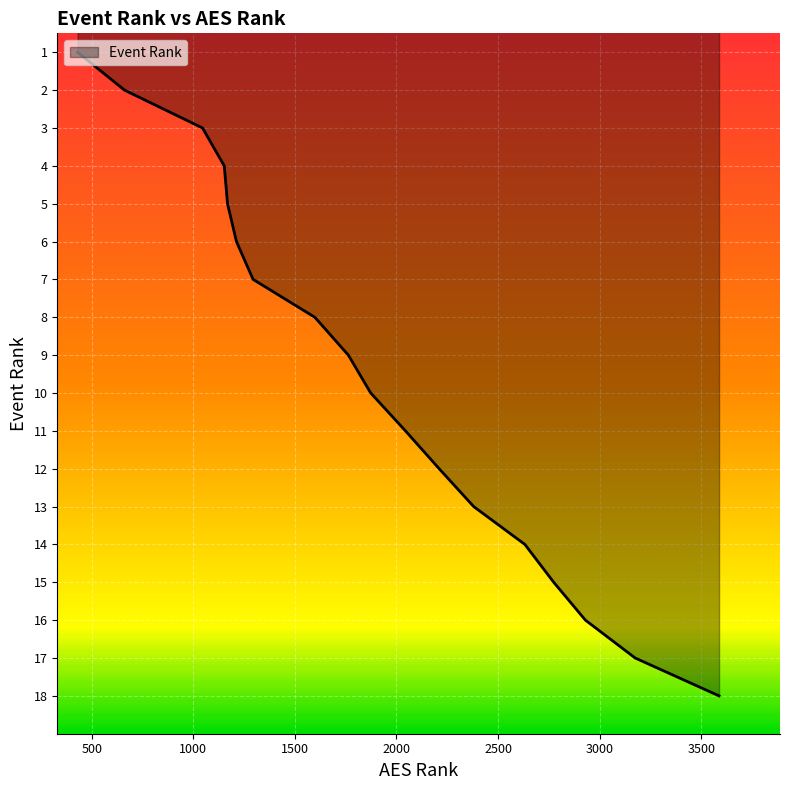

Reading left to right, what are all the values shown in this chart?

1	2	3	4	5	6	7	8	9	10	11	12	13	14	15	16	17	18